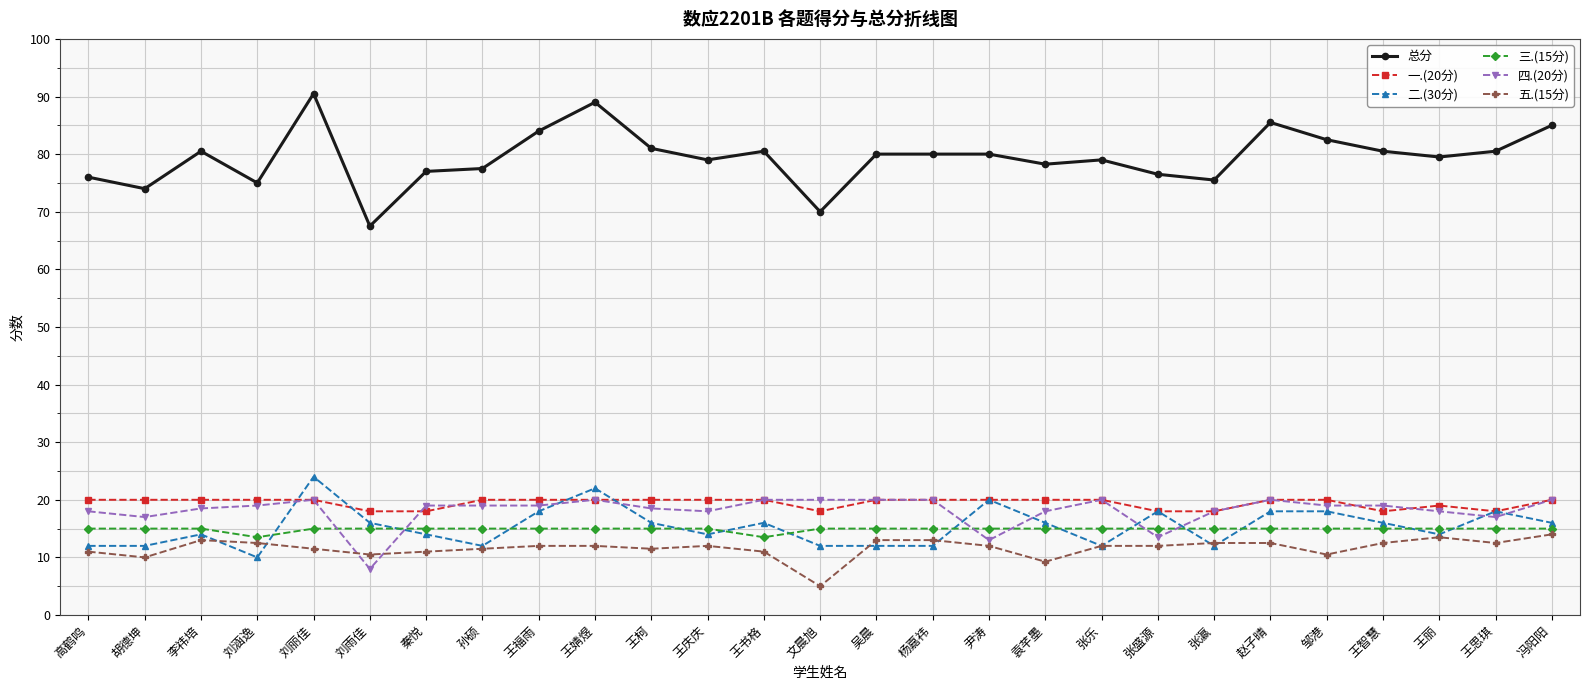

What is the difference between the maximum and minimum values in the 五.(15分) series?

9.0